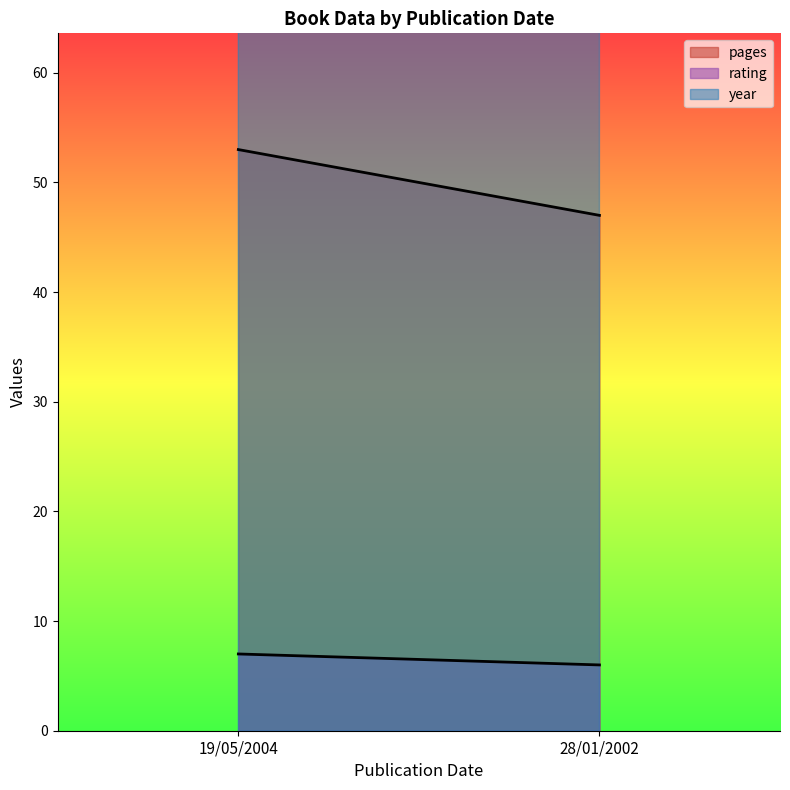

Reading right to left, list all the values displayed in this chart.

pages: 47	53
rating: 6	7
year: 2002	2004